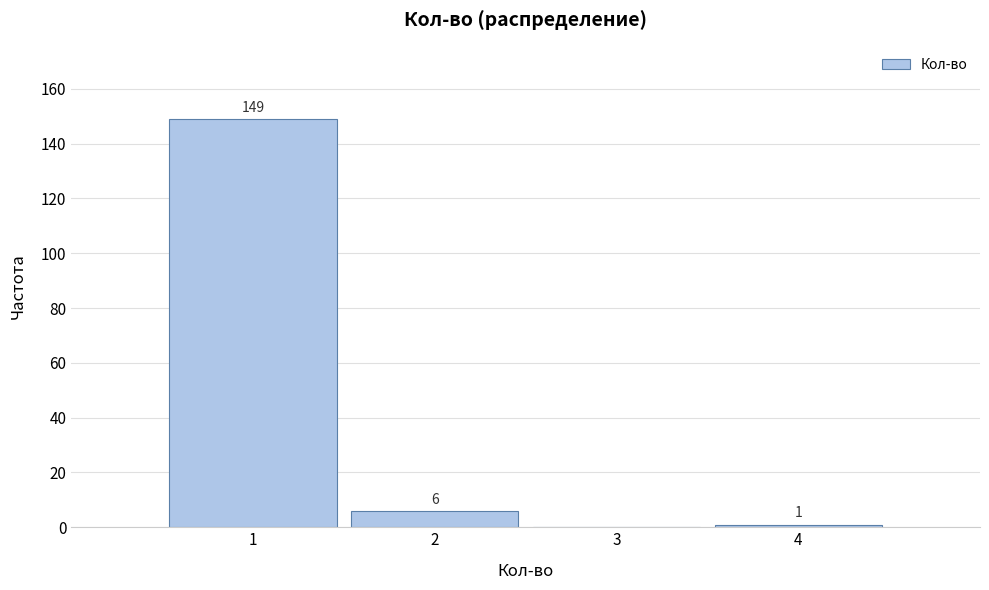

Which range on the x-axis has the tallest bar?

0.5 to 1.5